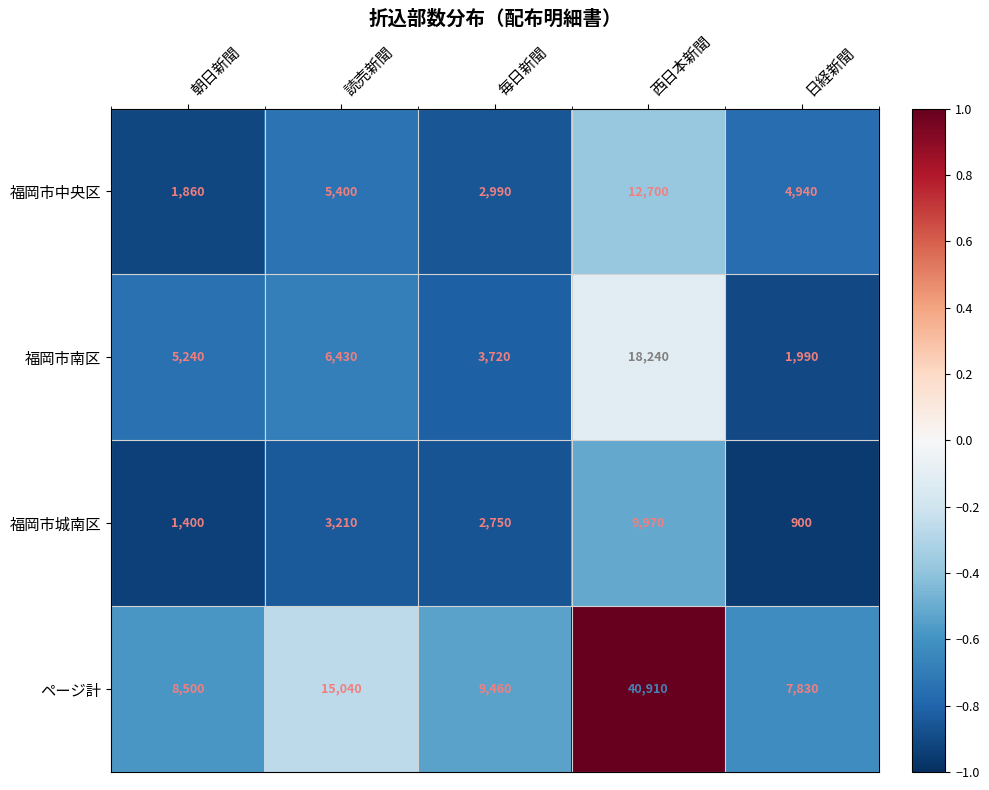

The value of 福岡市城南区 at 日経新聞 is 900. True or false?

True